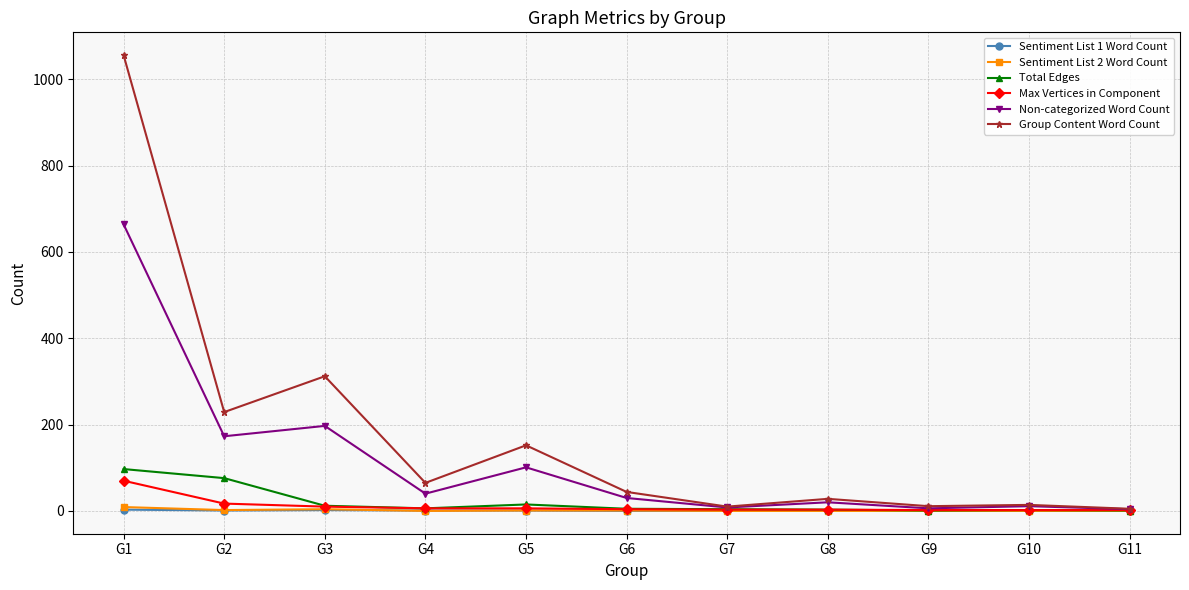

Where does the Sentiment List 1 Word Count series first go above 1?

G1